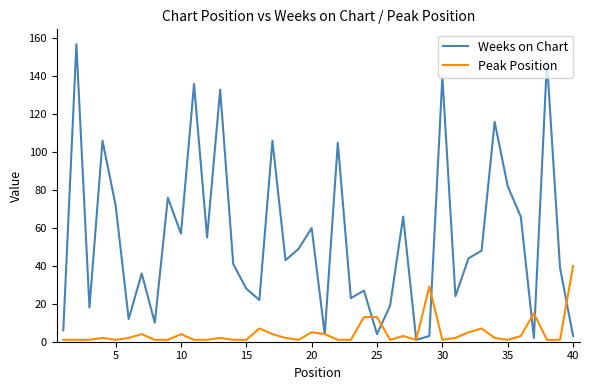

Does the chart display data point markers on the line(s)?

No